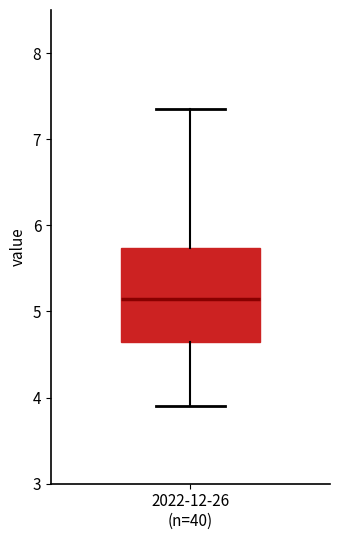

Read this box plot against the y-axis: the position of the median line, the range covered by the box, and the ends of both whiskers. The values are not printed on the chart, so give them approximately, as read against the axis.

median 5.1, box 4.7 to 5.7, whiskers 3.9 to 7.4